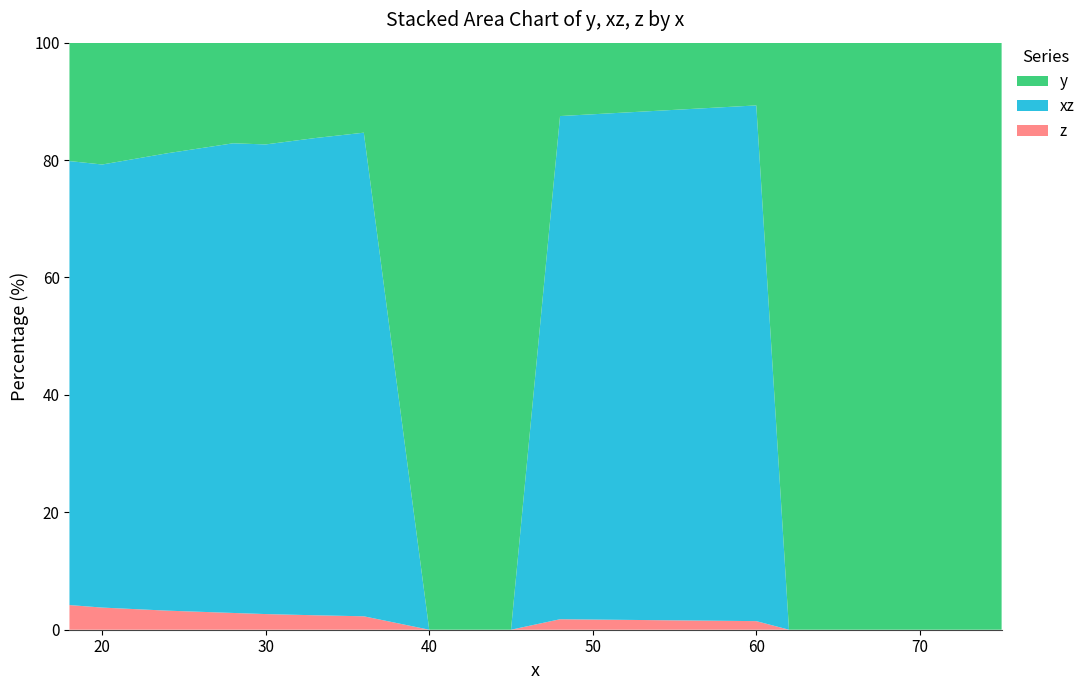

What is the maximum value for z?

4.2